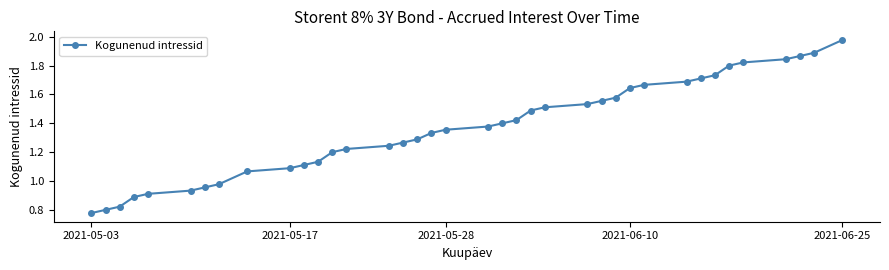

Which category has the highest value across all series?

2021-06-25